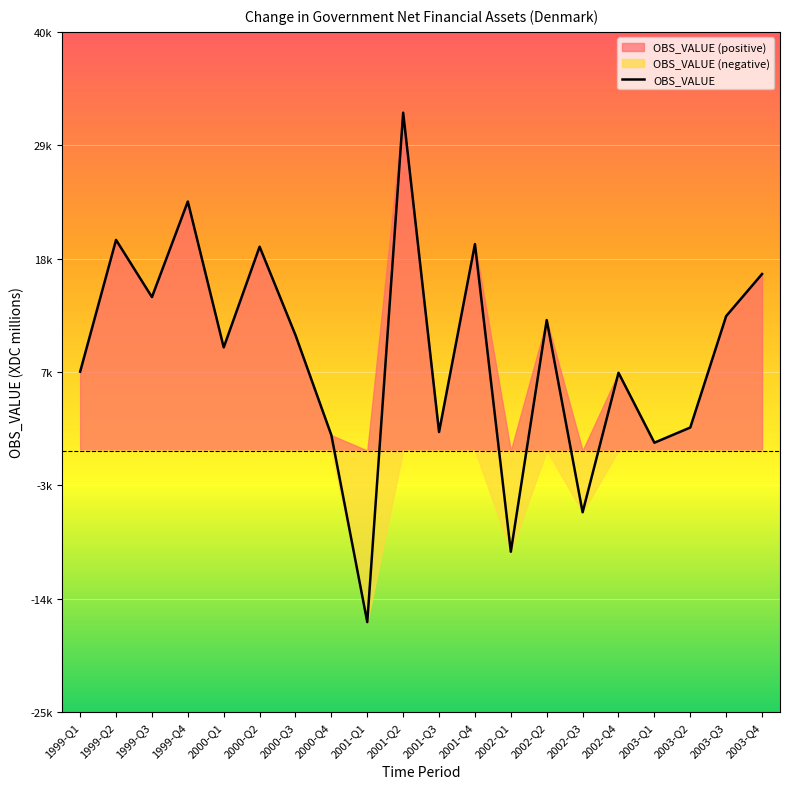

At which label does the data first exceed 11023?

1999-Q2